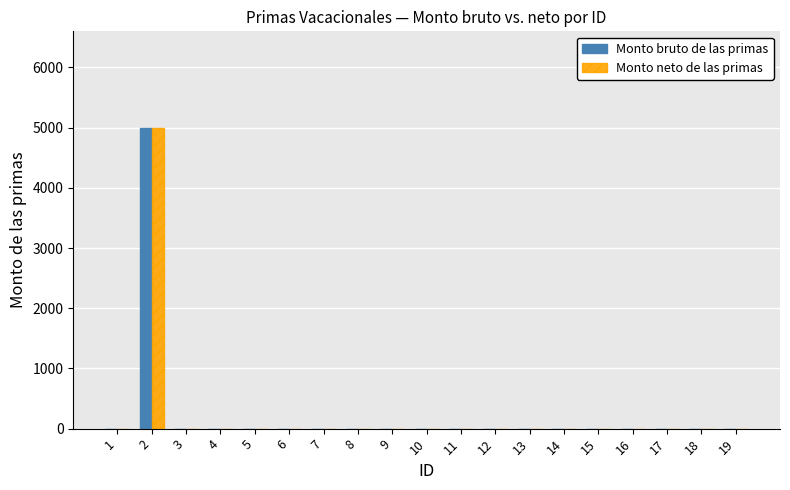

Reading left to right, list all the values displayed in this chart.

Monto bruto de las primas: 0	5000	0	0	0	0	0	0	0	0	0	0	0	0	0	0	0	0	0
Monto neto de las primas: 0	5000	0	0	0	0	0	0	0	0	0	0	0	0	0	0	0	0	0